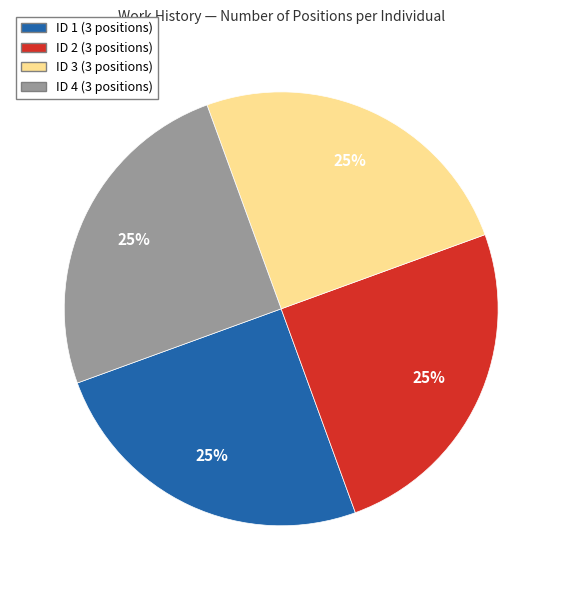

Does any single category account for the majority?

No